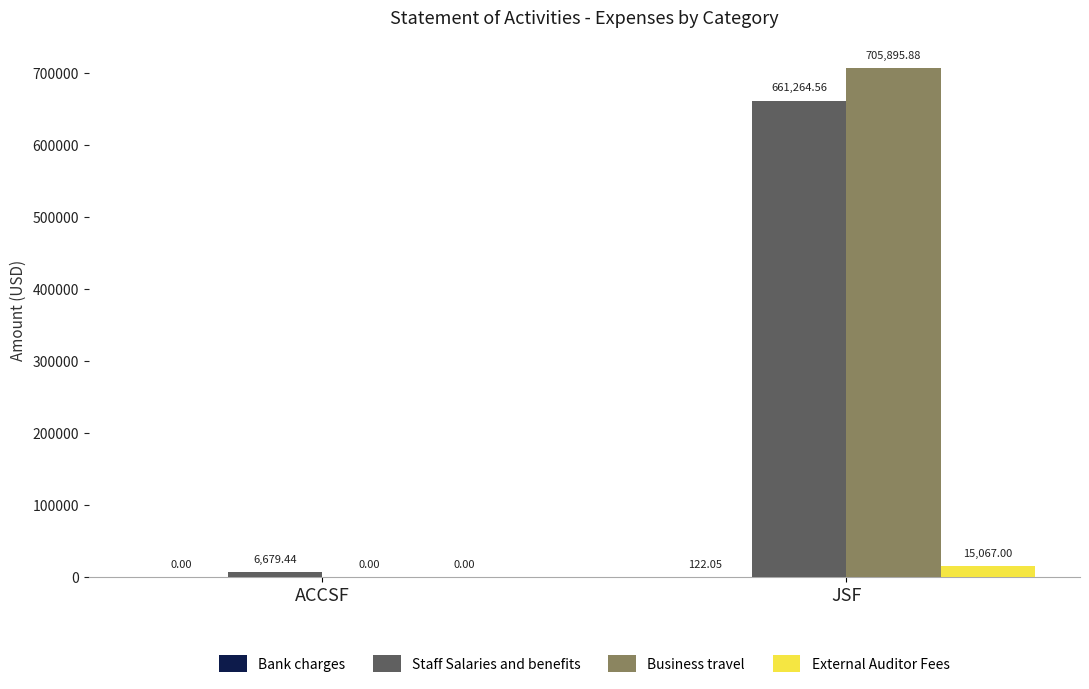

The Business travel series shows 323277.6 at JSF. True or false?

False